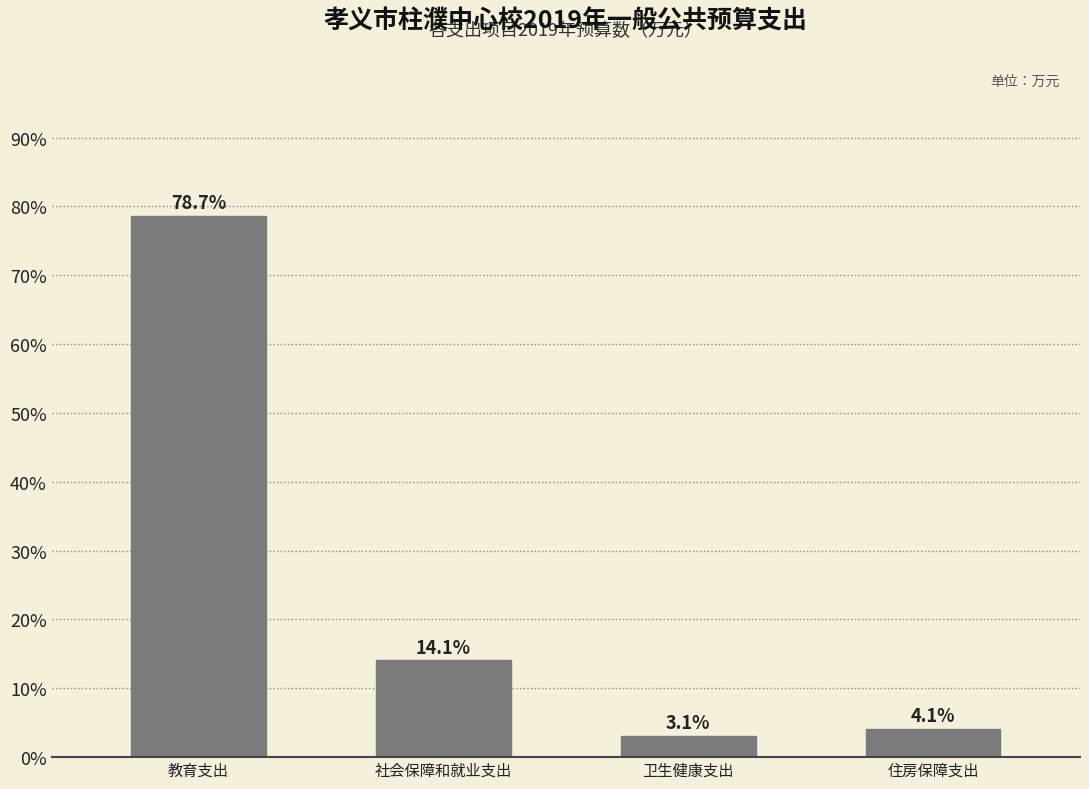

Reading left to right, list all the values displayed in this chart.

教育支出=78.7	社会保障和就业支出=14.1	卫生健康支出=3.1	住房保障支出=4.1